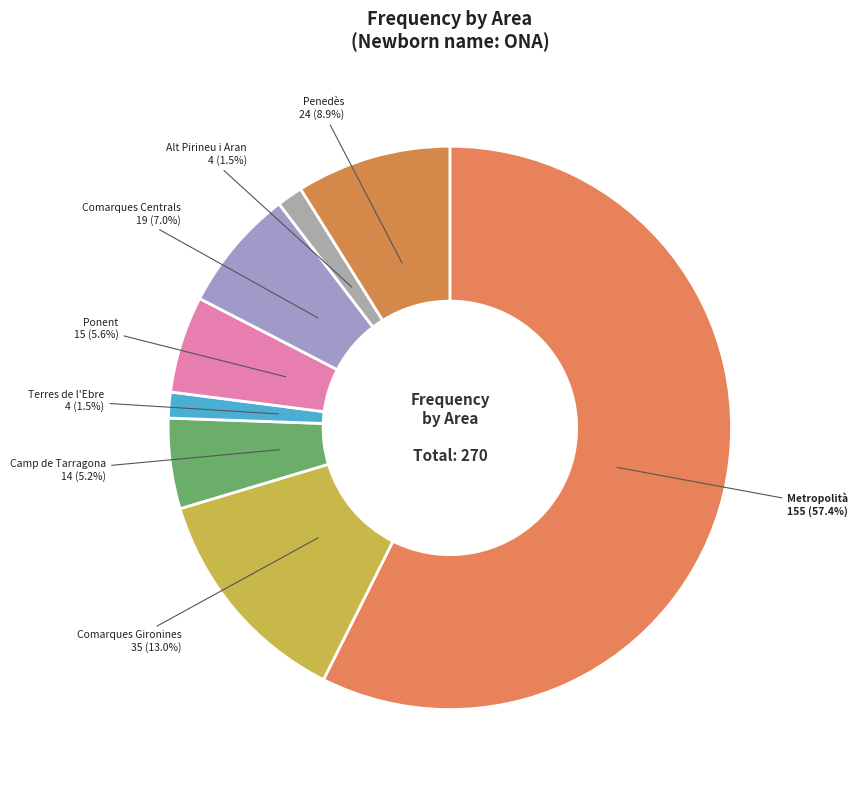

Count the number of slices in the pie.

8